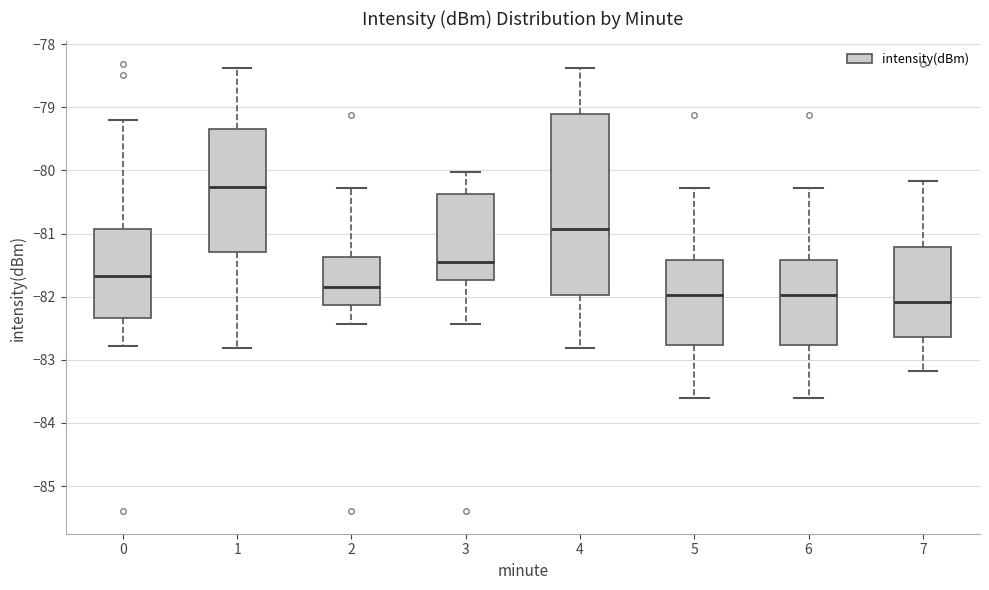

Comparing the boxes themselves (not the whiskers), which one is the tallest?

4